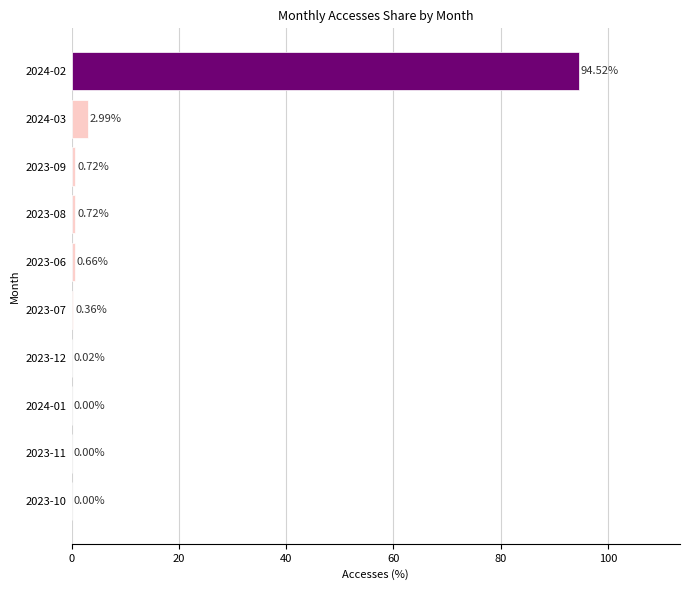

What is the change in value from 2023-11 to 2023-07?

+0.4